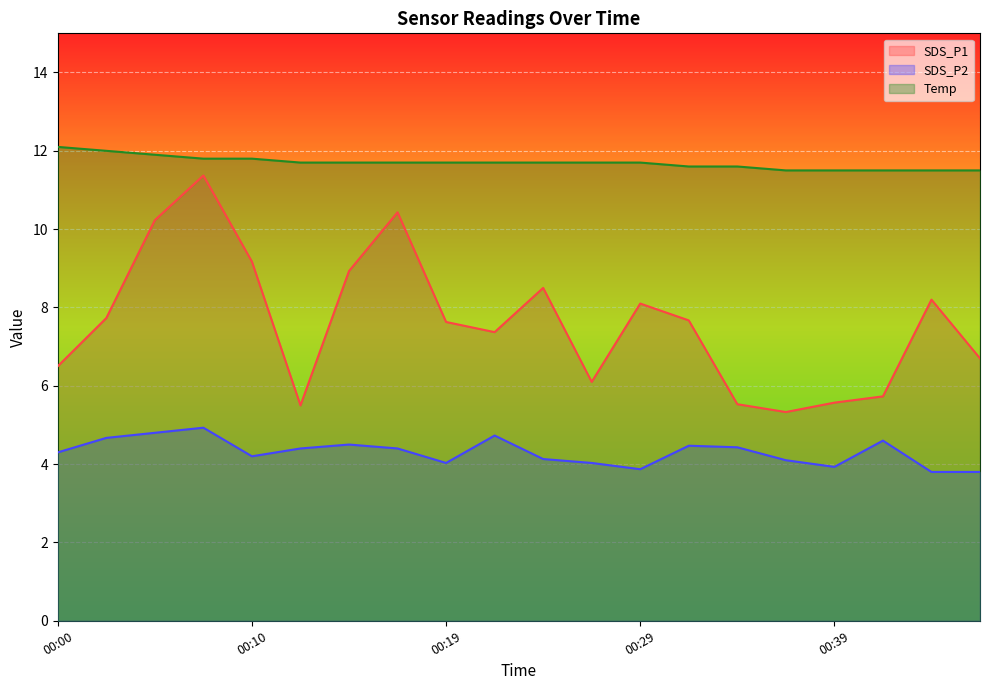

At how many categories does at least one series exceed 5?

20